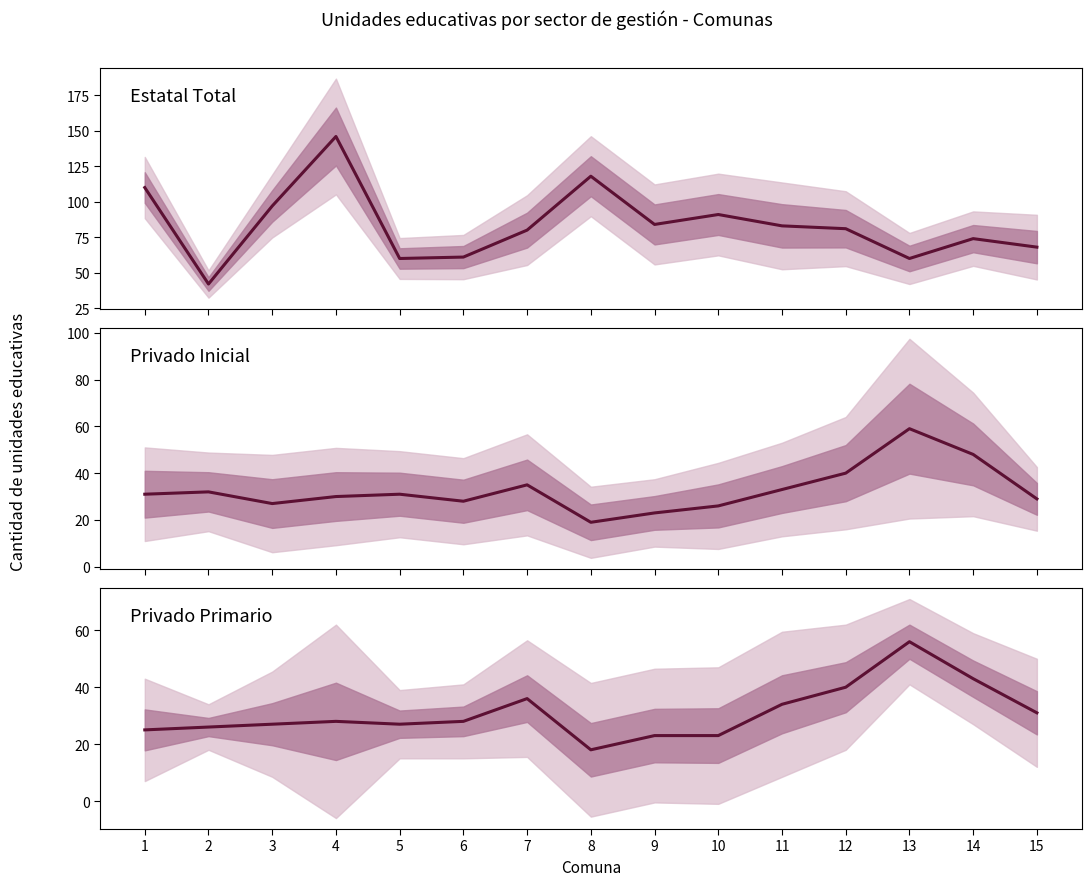

In Privado Inicial, how many points are lower than both neighbors (excluding endpoints)?

3